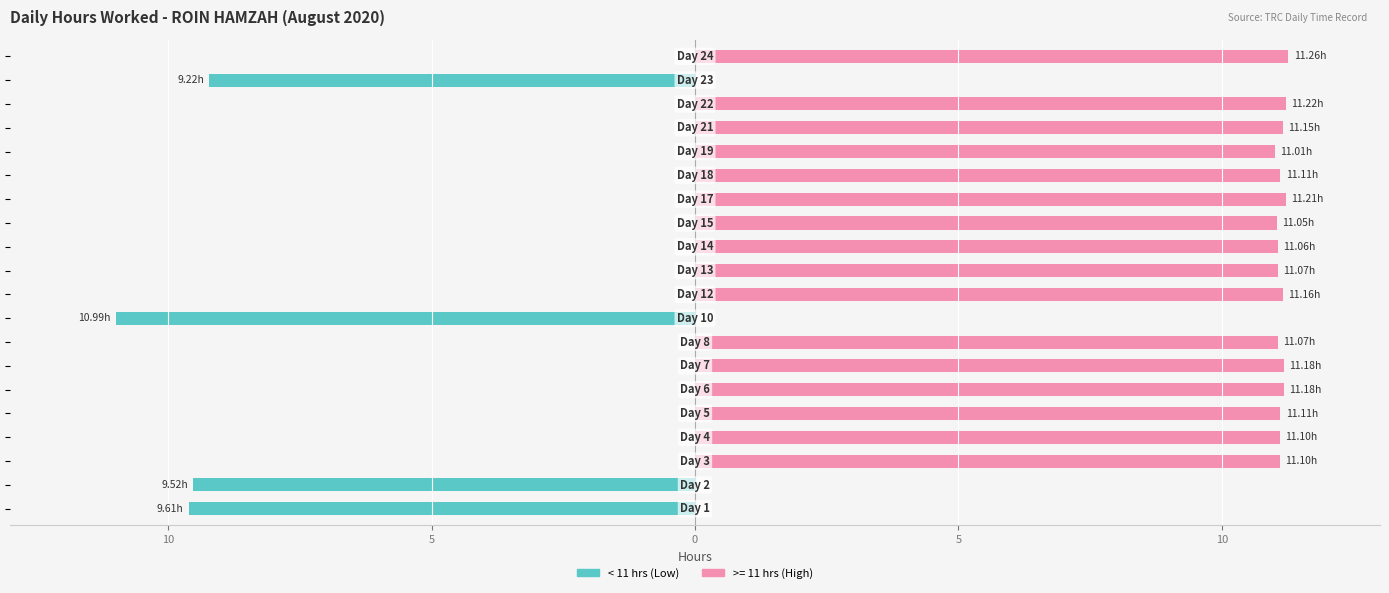

True or false: the data shows 0.0 at 9.

True